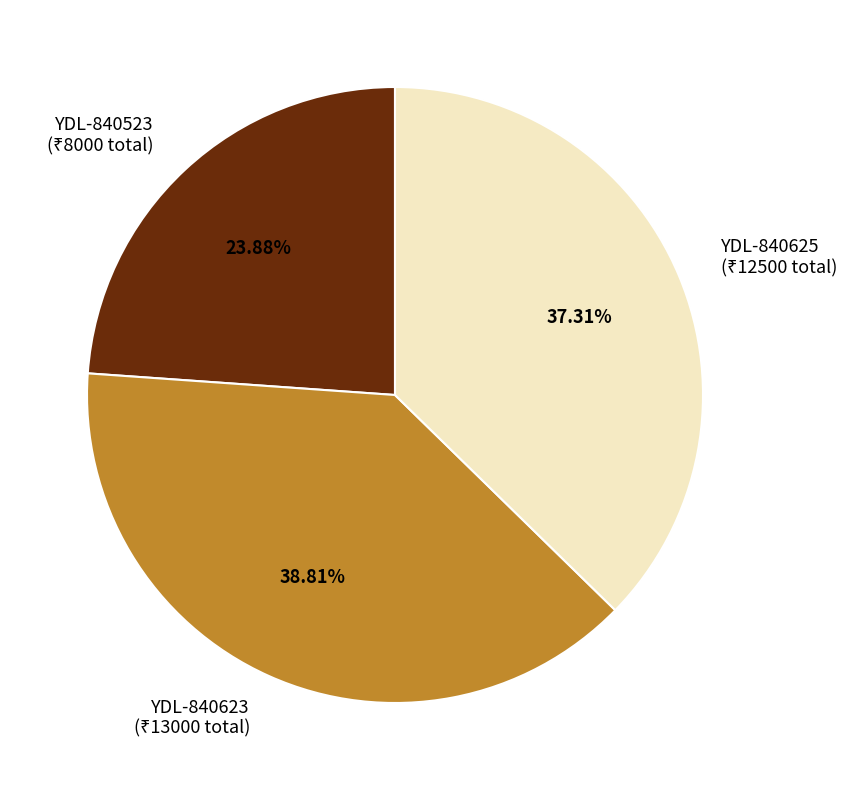

Does any single category account for the majority?

No